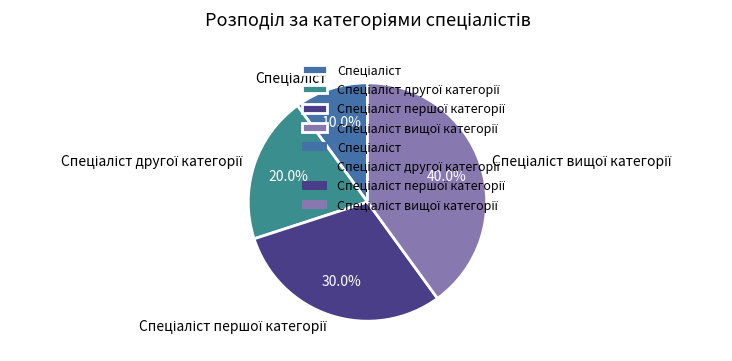

Is there any slice that represents more than half of the pie?

No